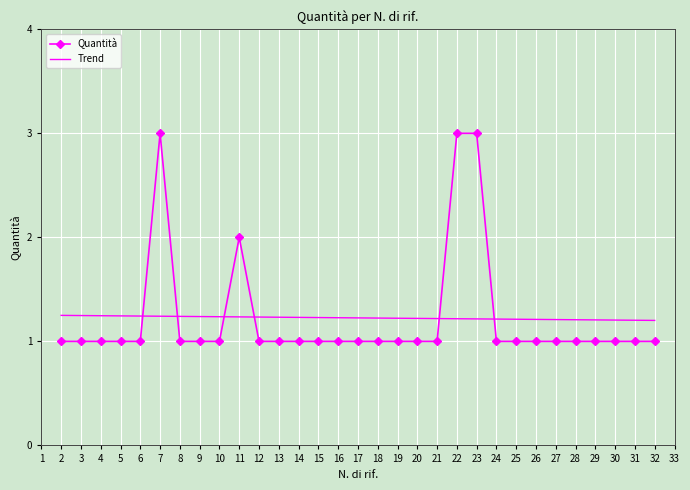

Reading left to right, list all the values displayed in this chart.

1	1	1	1	1	3	1	1	1	2	1	1	1	1	1	1	1	1	1	1	3	3	1	1	1	1	1	1	1	1	1